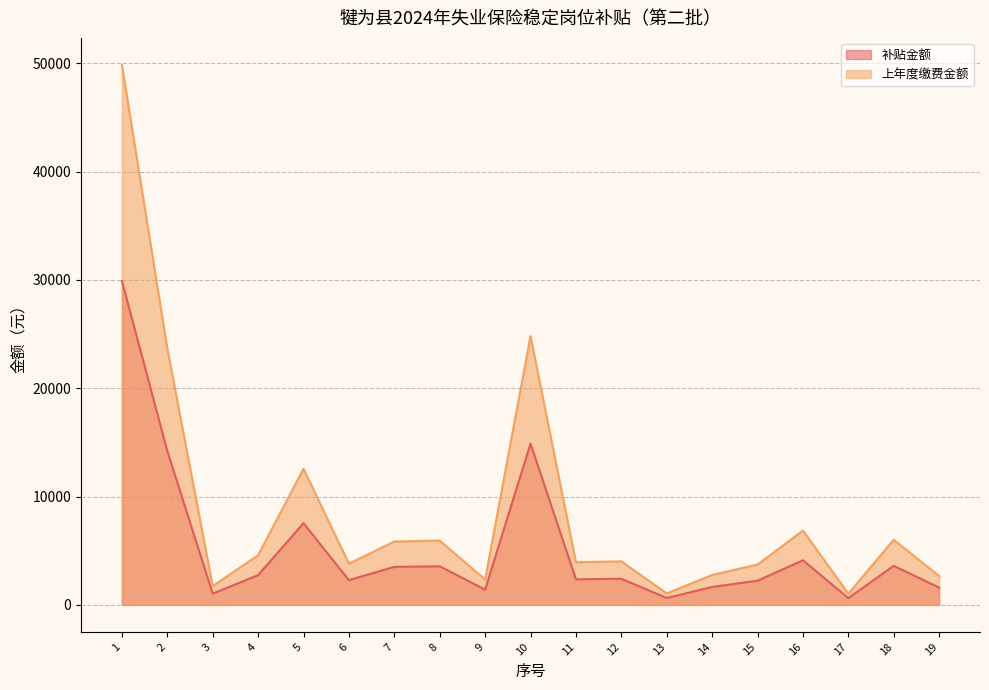

What is the difference between the maximum and minimum values in the 补贴金额 series?

29286.3